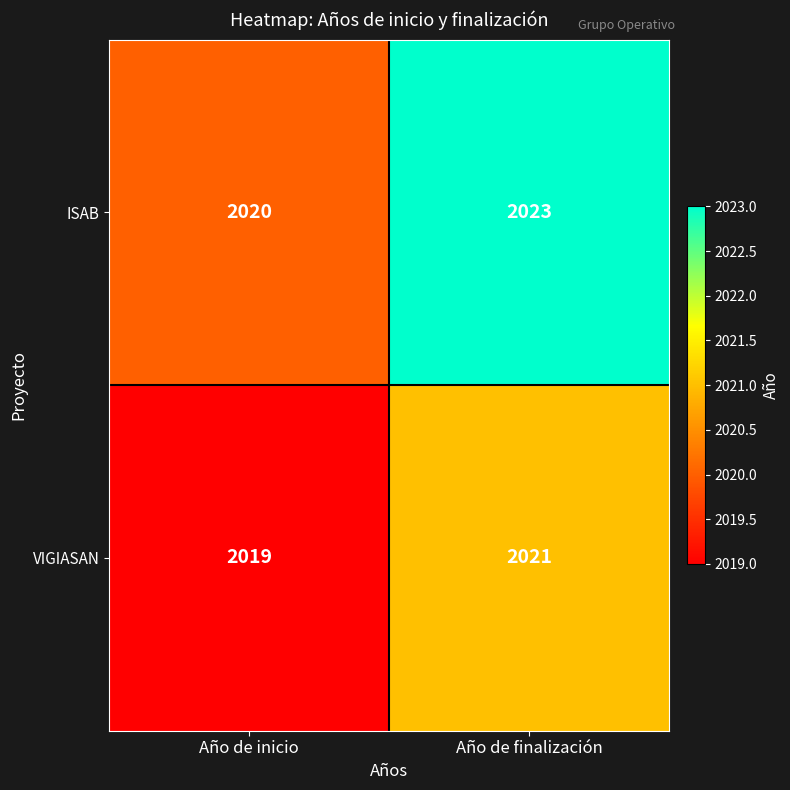

Reading left to right, transcribe all the data shown in this chart.

ISAB: 2020	2023
VIGIASAN: 2019	2021